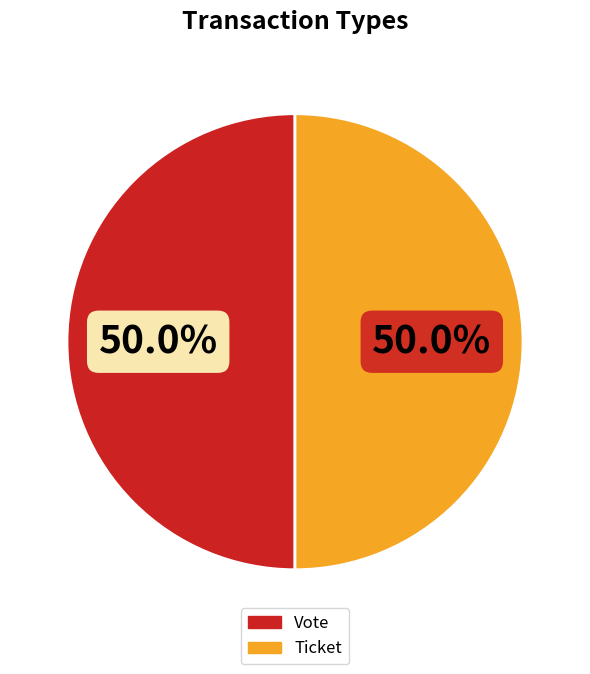

How many segments does this pie chart have?

2